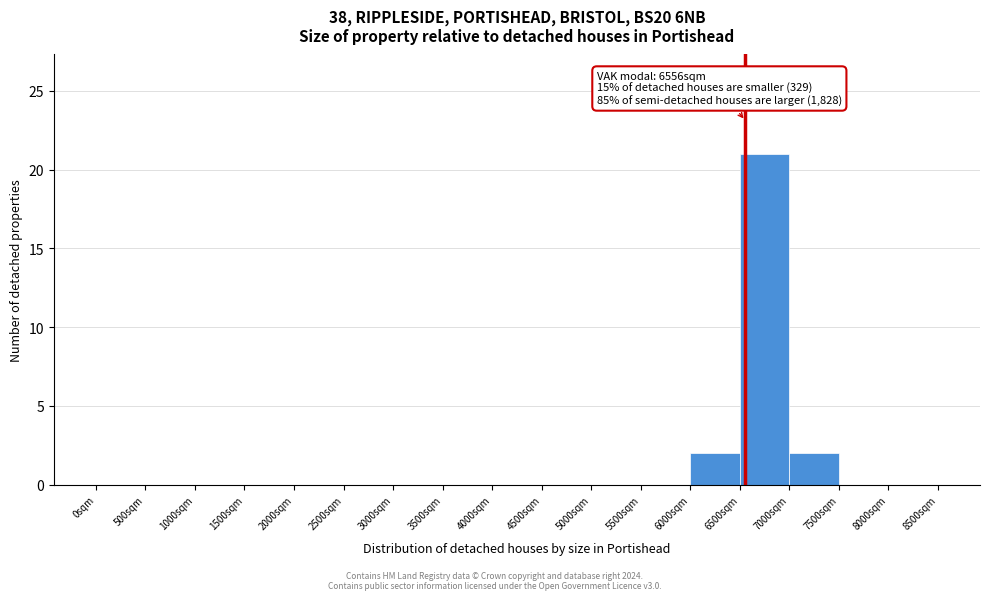

Which range on the x-axis has the tallest bar?

6500 to 7000